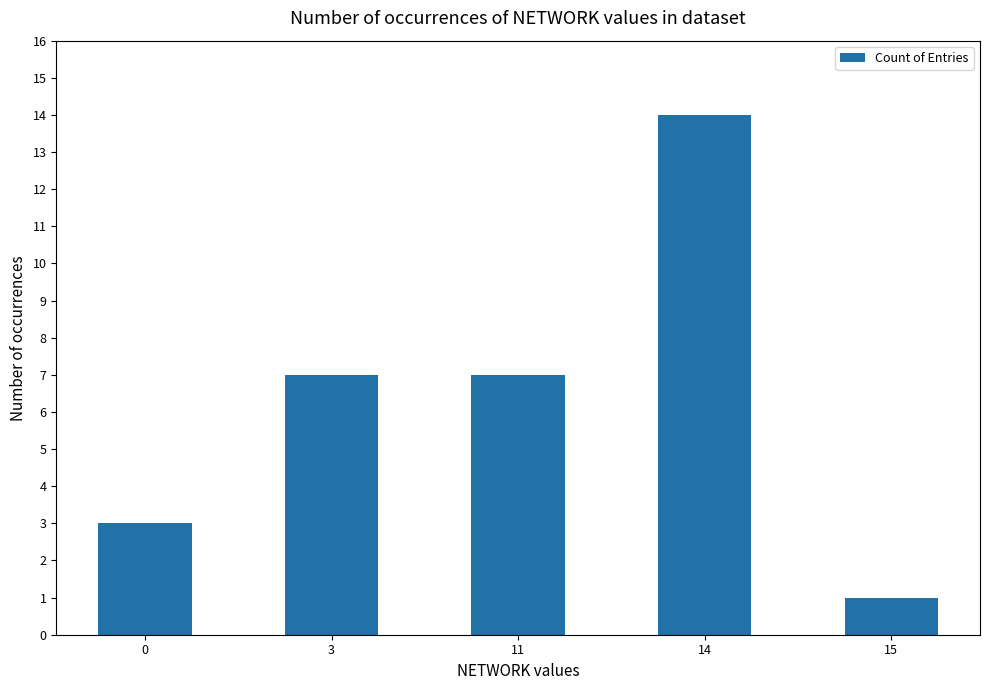

Reading left to right, list all the values displayed in this chart.

0=3	3=7	11=7	14=14	15=1